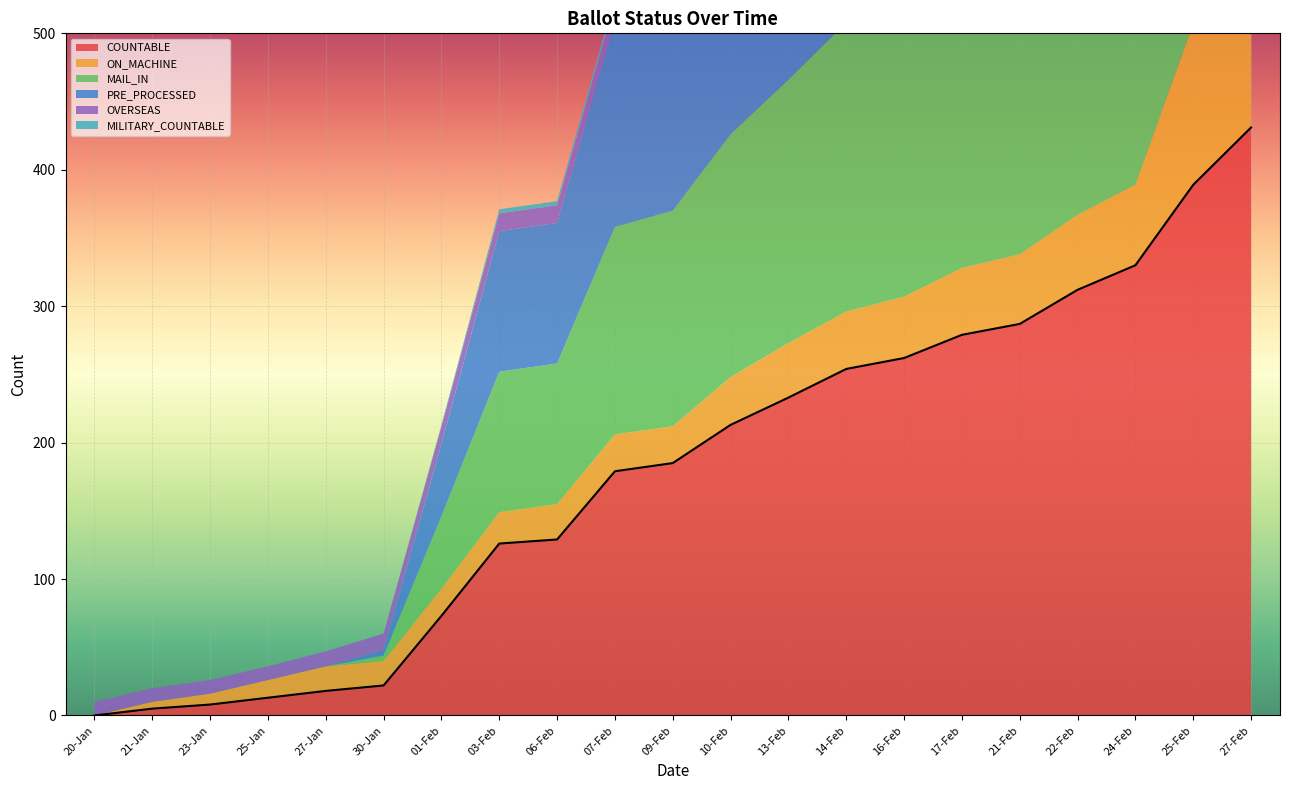

After their last crossing, which series has the higher values: MAIL_IN or OVERSEAS?

MAIL_IN